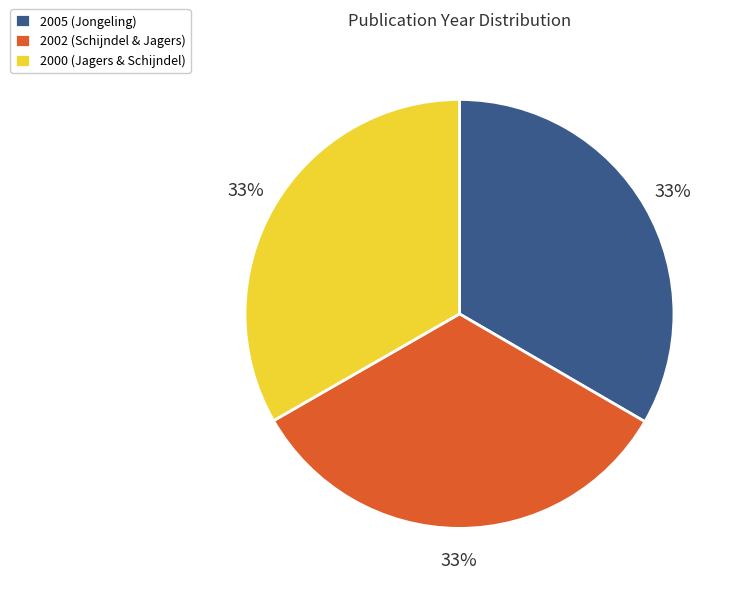

To the nearest percent, what is the average slice percentage?

33%